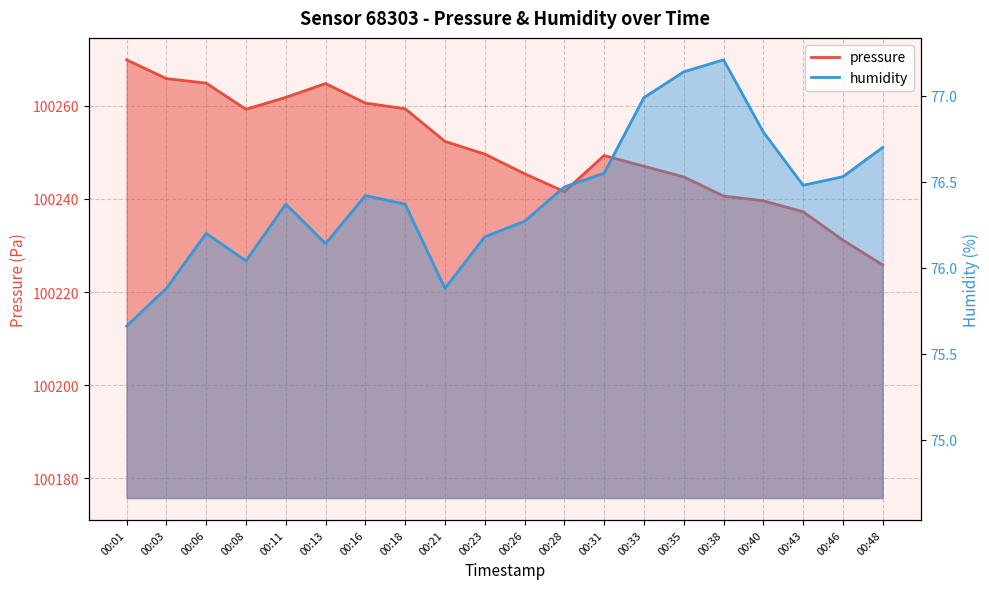

List the series in order of their peak value, highest first.

pressure, humidity